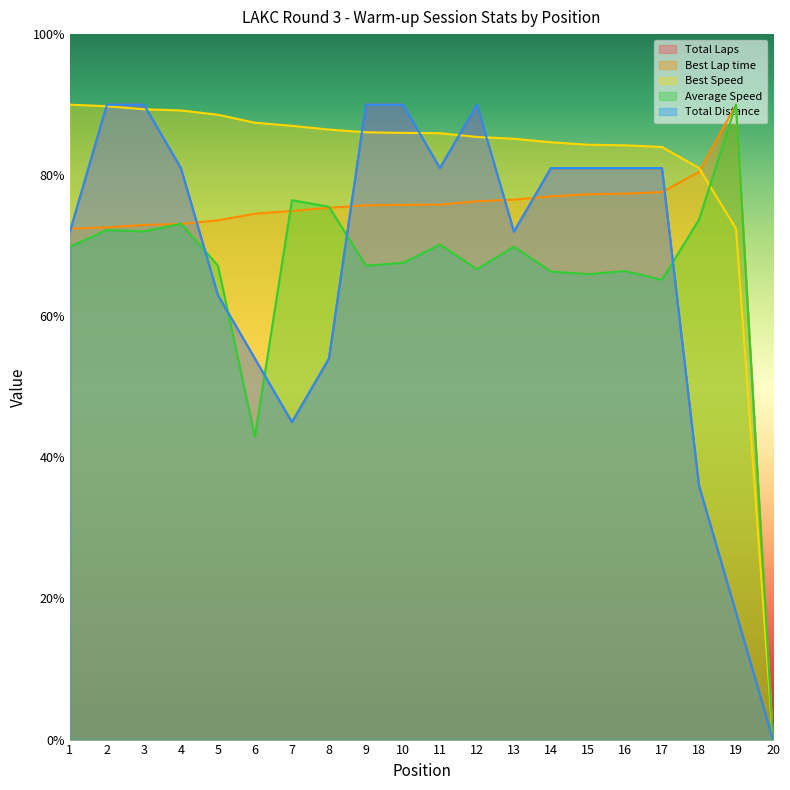

Is the value of Average Speed at 9 greater than the value of Total Laps at 19?

Yes